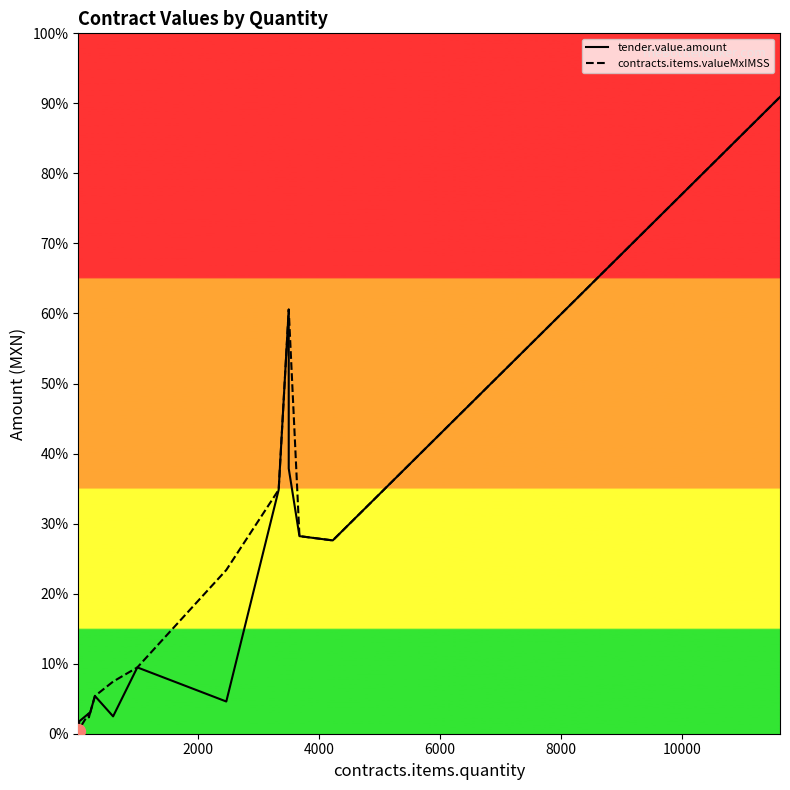

True or false: tender.value.amount and contracts.items.valueMxIMSS intersect in this chart.

False